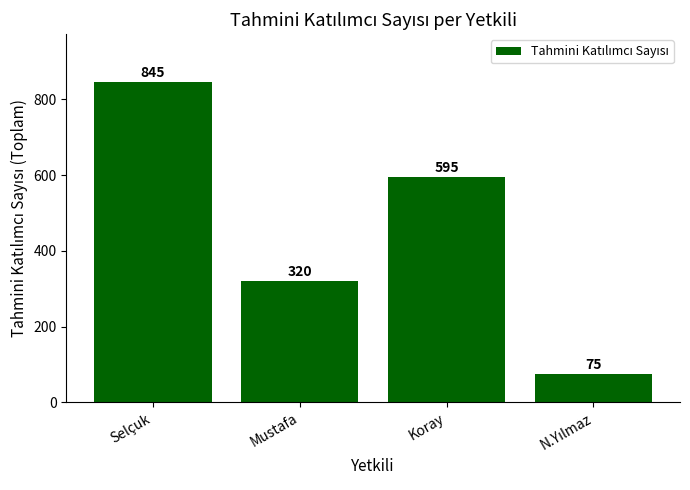

The chart shows a value of 222 at Selçuk. True or false?

False